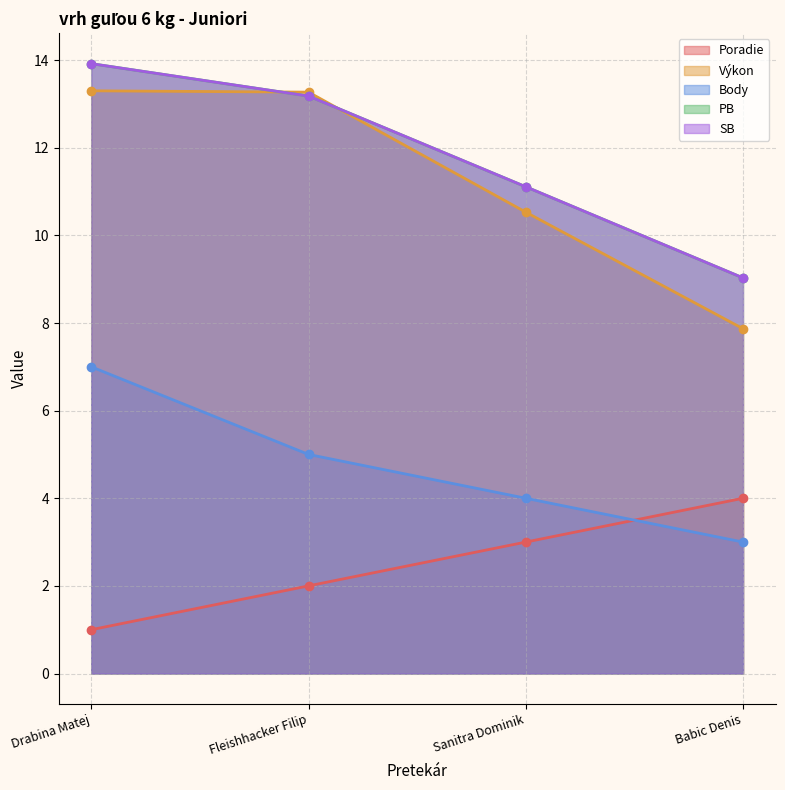

Reading left to right, transcribe all the data shown in this chart.

Poradie: Drabina Matej=1.0	Fleishhacker Filip=2.0	Sanitra Dominik=3.0	Babic Denis=4.0
Výkon: Drabina Matej=13.3	Fleishhacker Filip=13.3	Sanitra Dominik=10.5	Babic Denis=7.9
Body: Drabina Matej=7.0	Fleishhacker Filip=5.0	Sanitra Dominik=4.0	Babic Denis=3.0
PB: Drabina Matej=13.9	Fleishhacker Filip=13.2	Sanitra Dominik=11.1	Babic Denis=9.0
SB: Drabina Matej=13.9	Fleishhacker Filip=13.2	Sanitra Dominik=11.1	Babic Denis=9.0